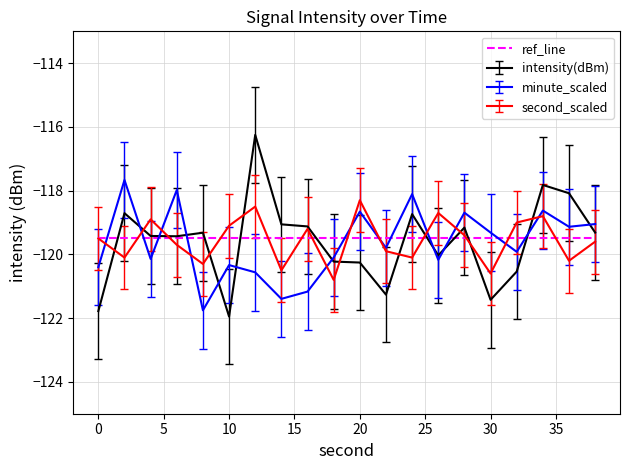

Which series has the widest spread of values?

intensity(dBm)